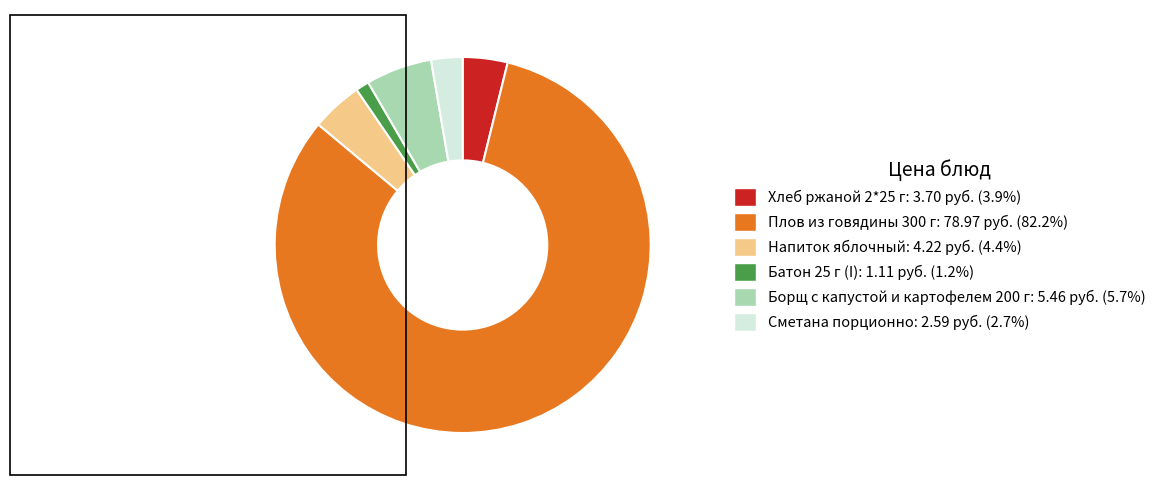

What is the ratio of the value at Сметана порционно to the value at Напиток яблочный?

0.6